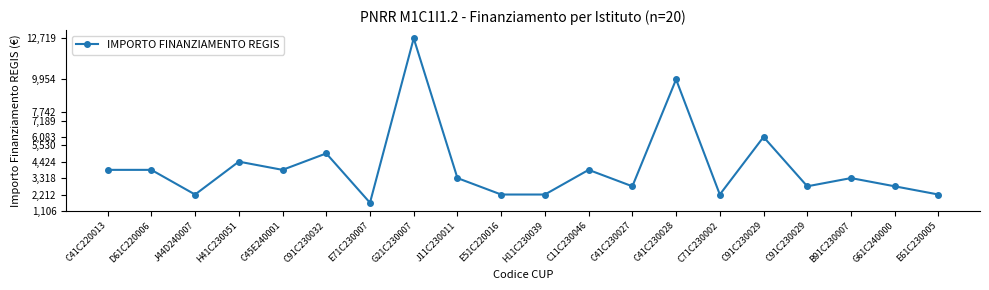

Count the number of categories in the chart.

20